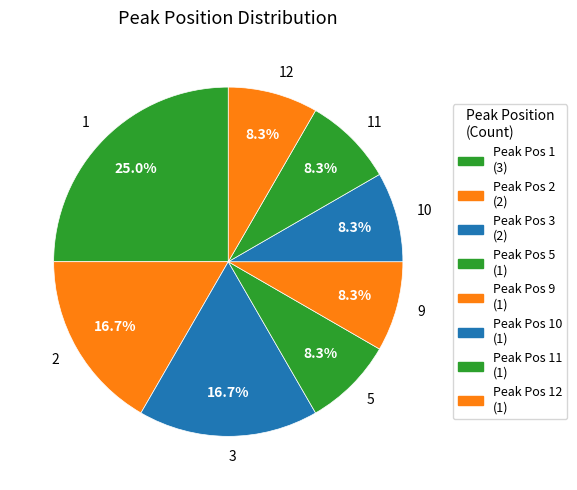

Approximately how many times larger is the value at 9 compared to 12?

1.0